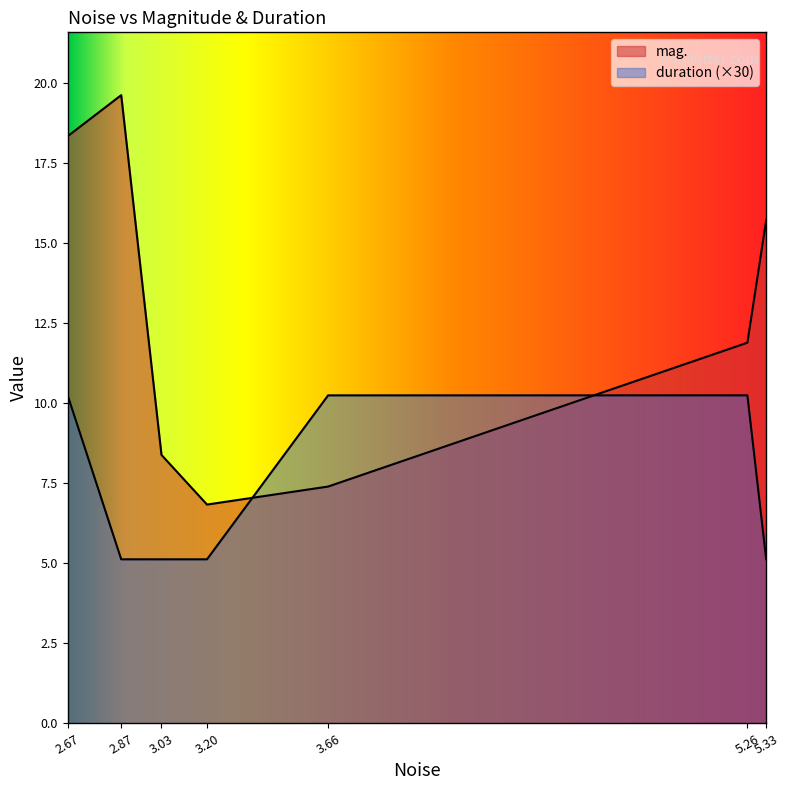

True or false: mag. and duration cross at least once.

True